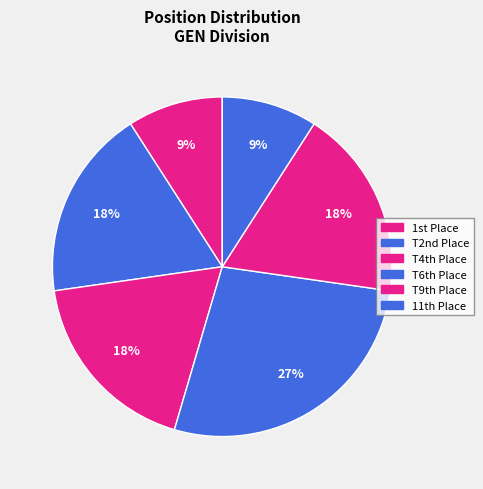

Which category has the smallest portion of the pie?

1